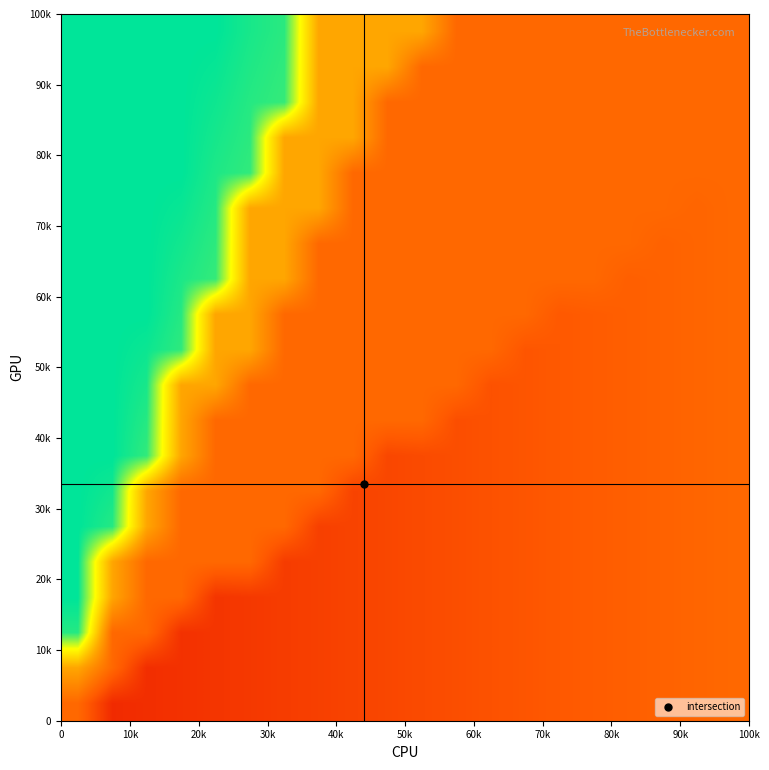

How many series are shown in this chart?

20